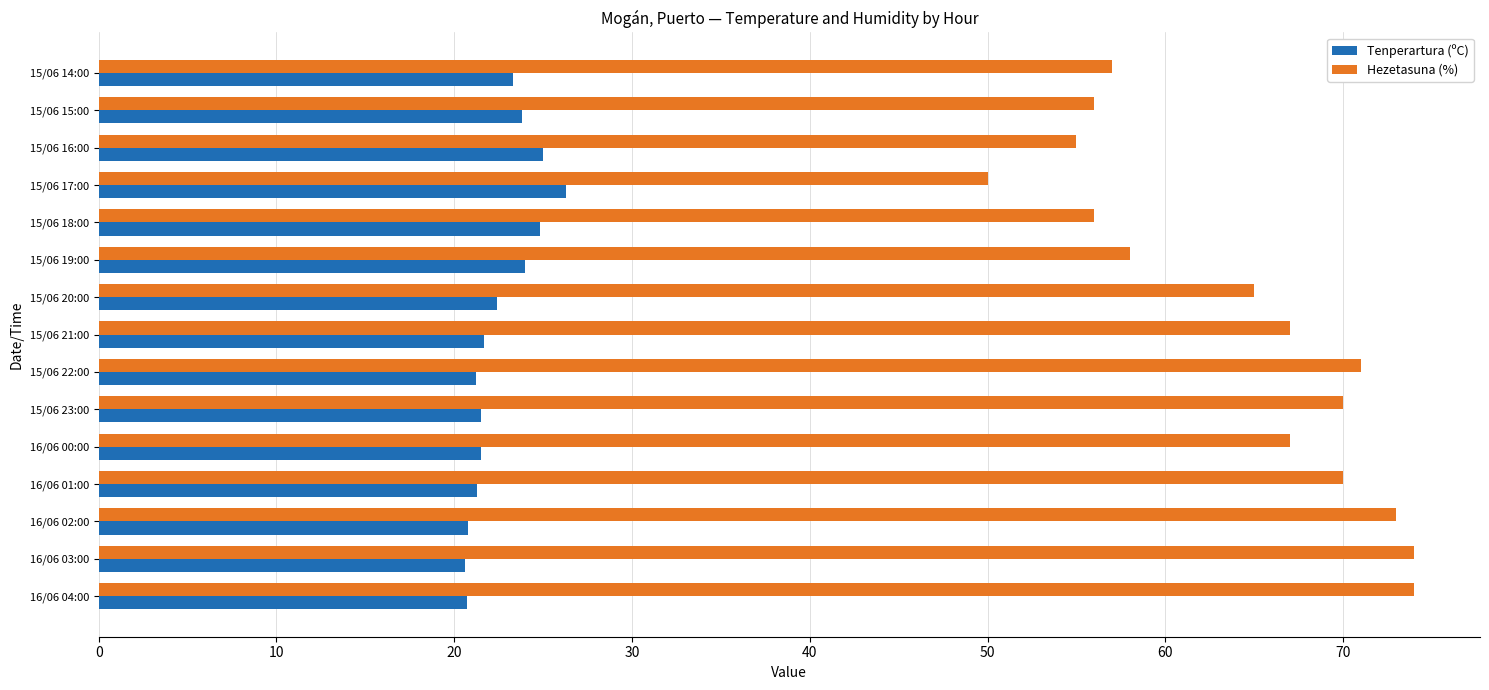

Rank the series by their maximum value, from lowest to highest.

Tenperartura (ºC), Hezetasuna (%)